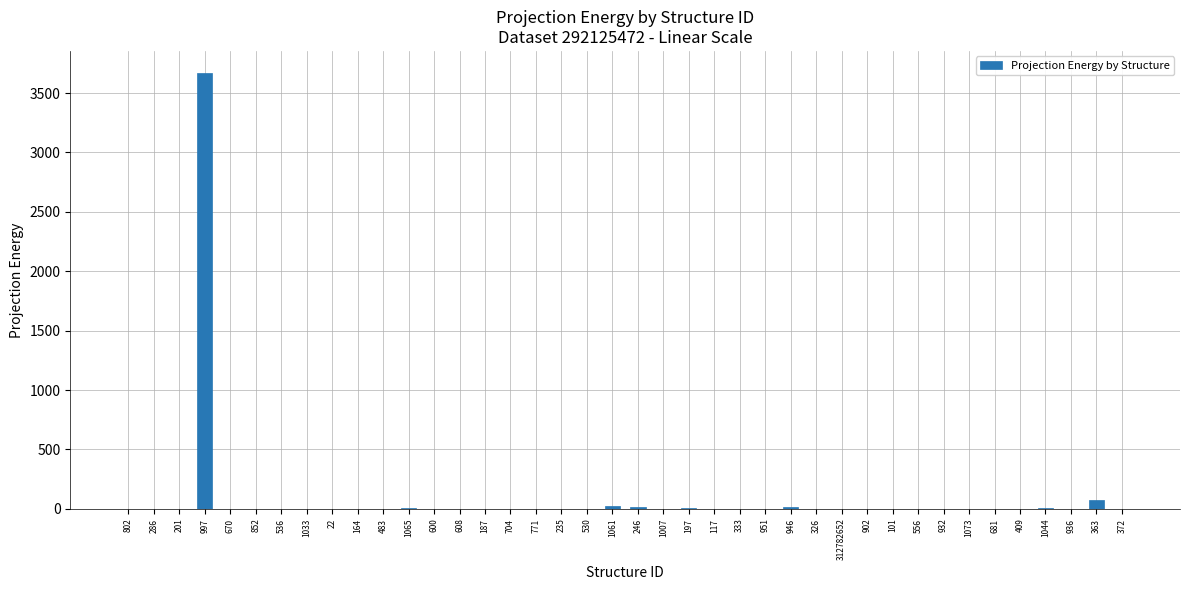

True or false: the data shows 1242.5 at 164.

False